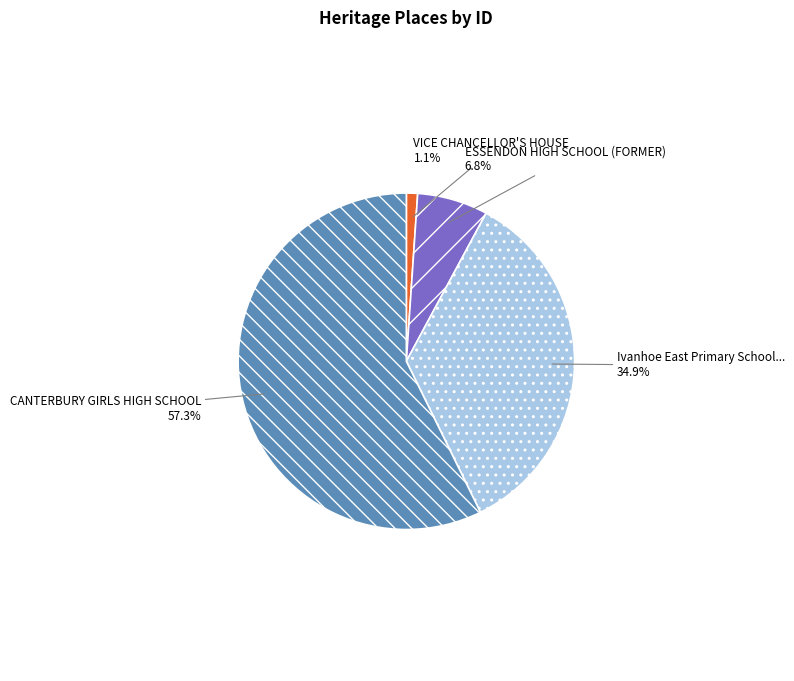

Is there any slice that represents more than half of the pie?

Yes